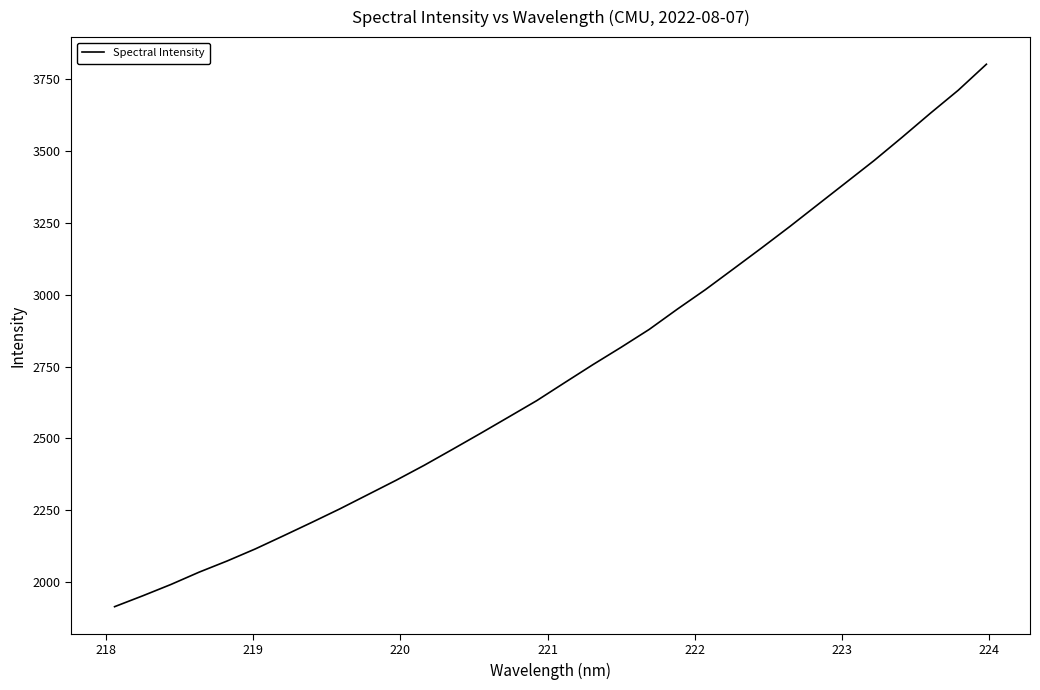

Does the chart display data point markers on the line(s)?

No